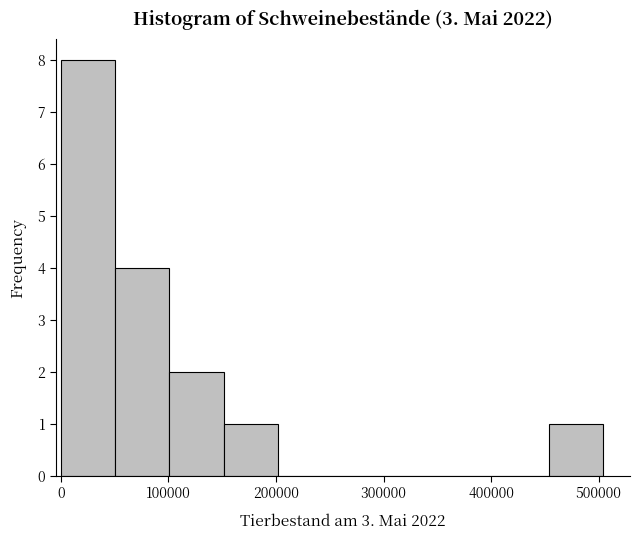

Reading left to right, transcribe this chart: for each bar, give the range it covers on the x-axis and its height. Neither the bar edges nor the heights are printed on the chart, so give them approximately, as read against the axes.

0 to 50000: 8
50000 to 100000: 4
100000 to 150000: 2
150000 to 200000: 1
200000 to 250000: 0
250000 to 300000: 0
300000 to 350000: 0
350000 to 400000: 0
400000 to 450000: 0
450000 to 500000: 1